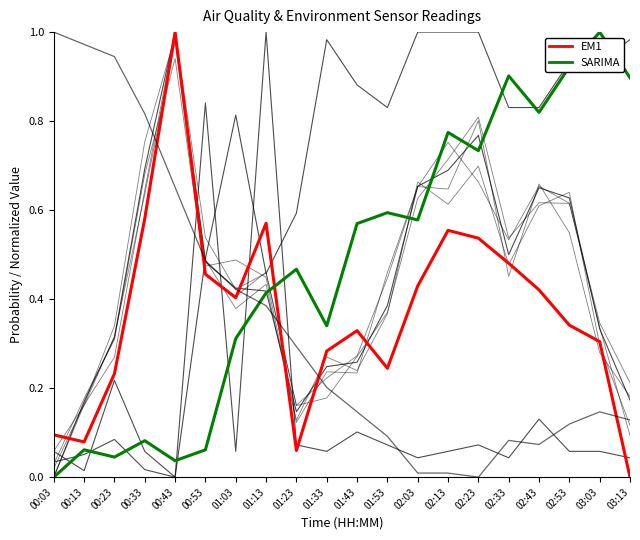

What is the maximum value shown in the chart?

1.0